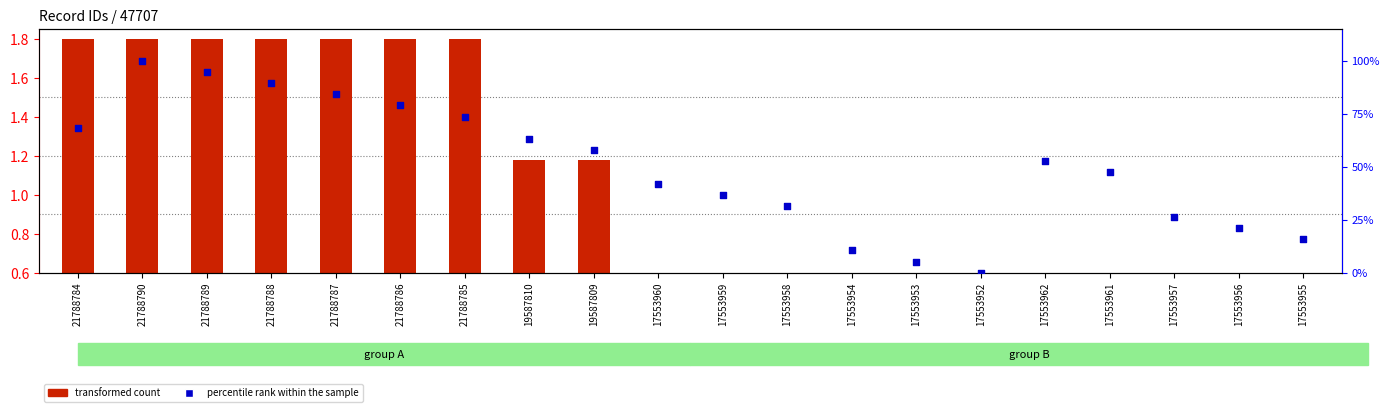

Which series contains the highest Y value?

percentile rank within the sample